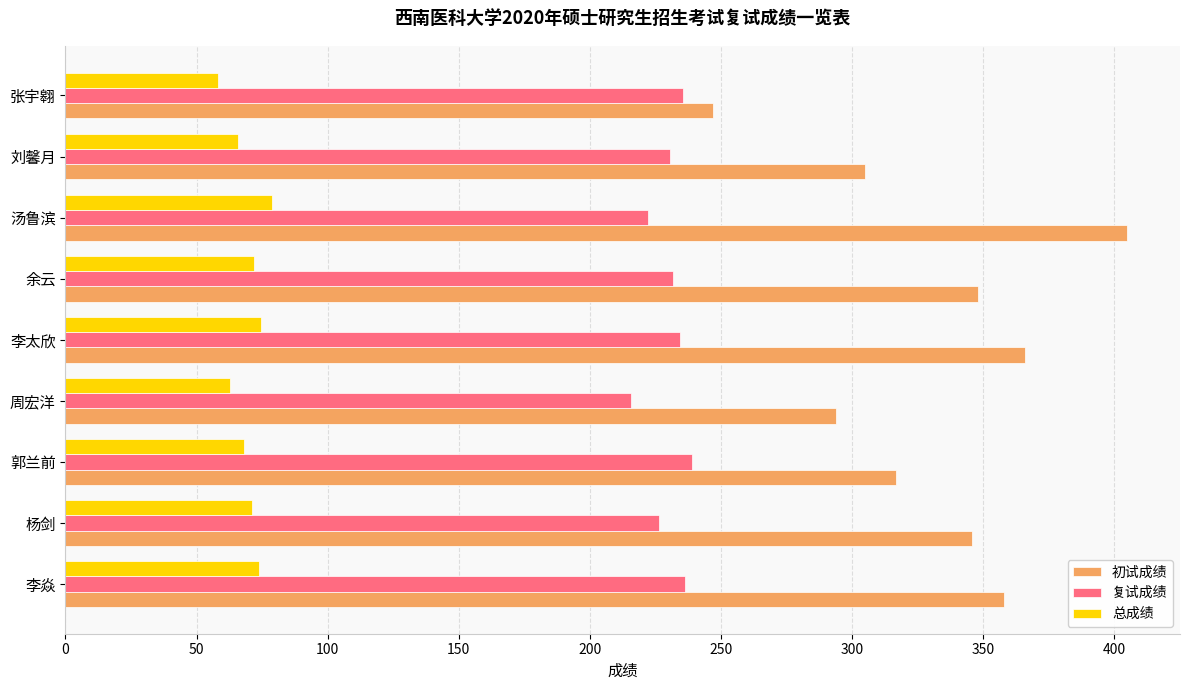

What is the maximum value shown in the chart?

405.0